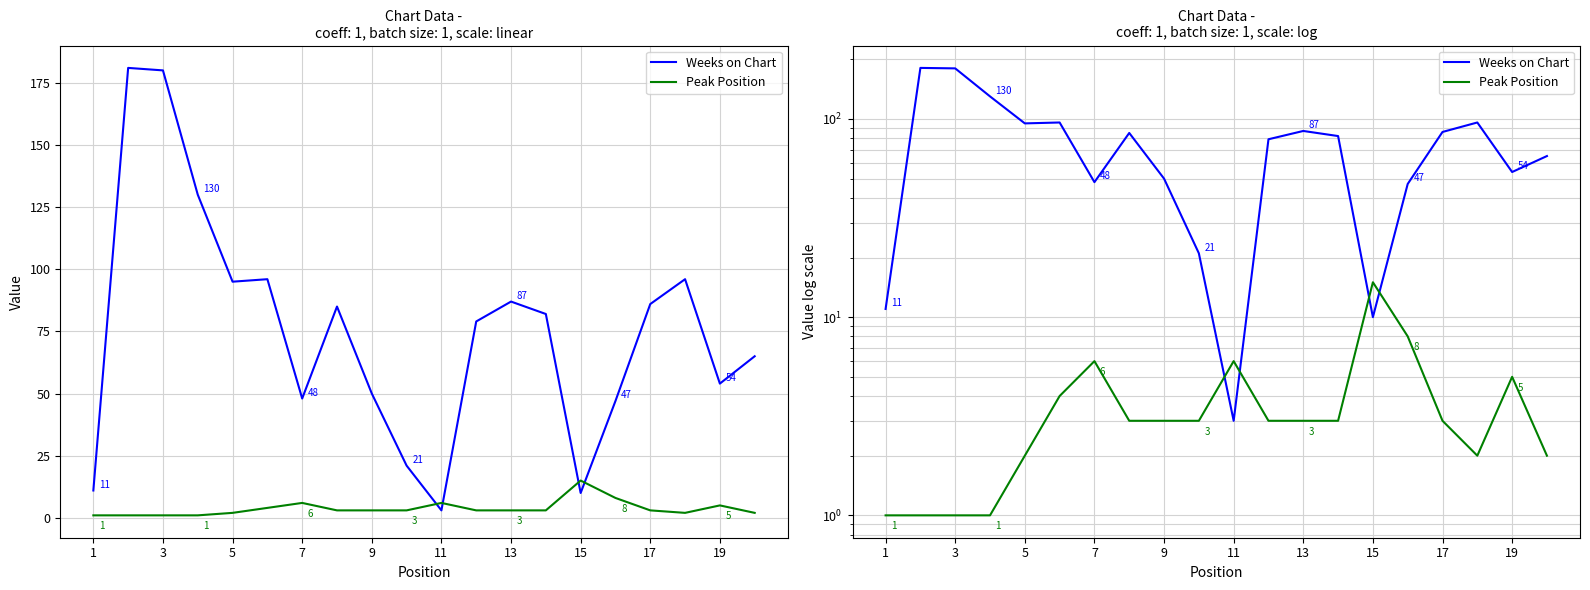

At 13, list the series in order from smallest to largest.

Peak Position, Weeks on Chart